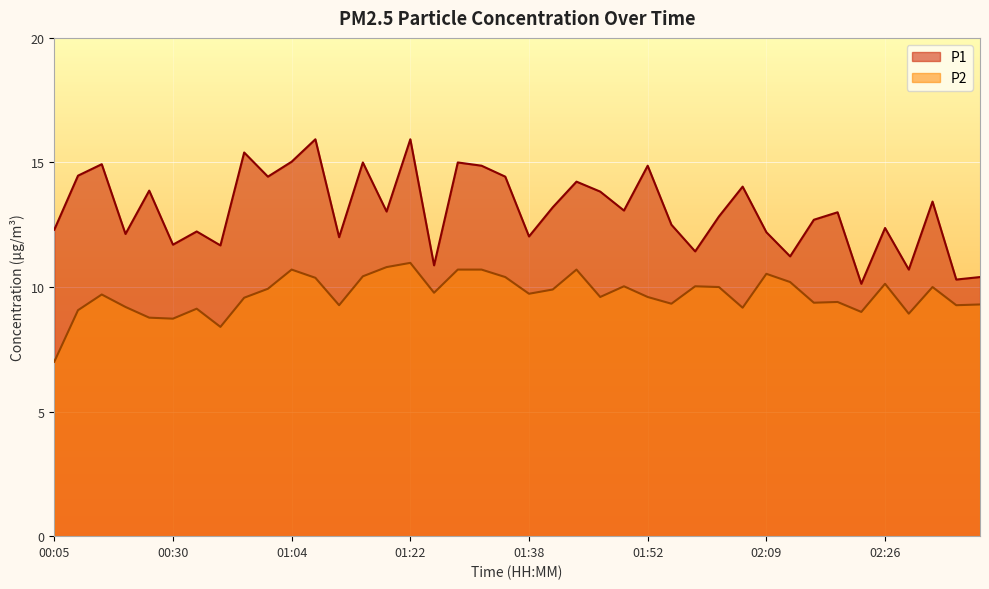

What is the difference between the P1 values at 01:52 and 01:44?

0.6